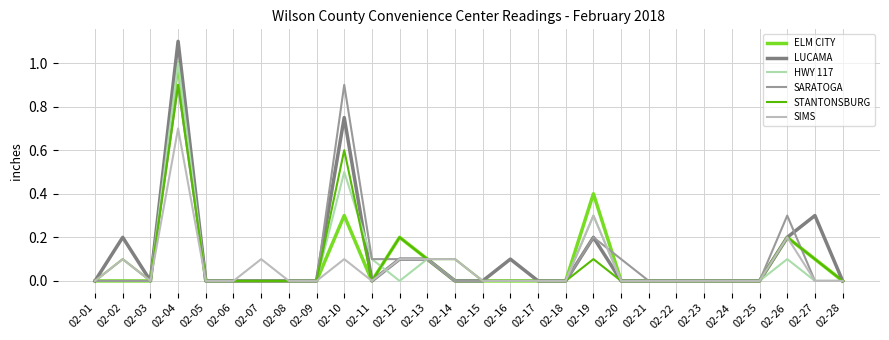

Is the value of ELM CITY at 02-28 greater than the value of LUCAMA at 02-13?

No